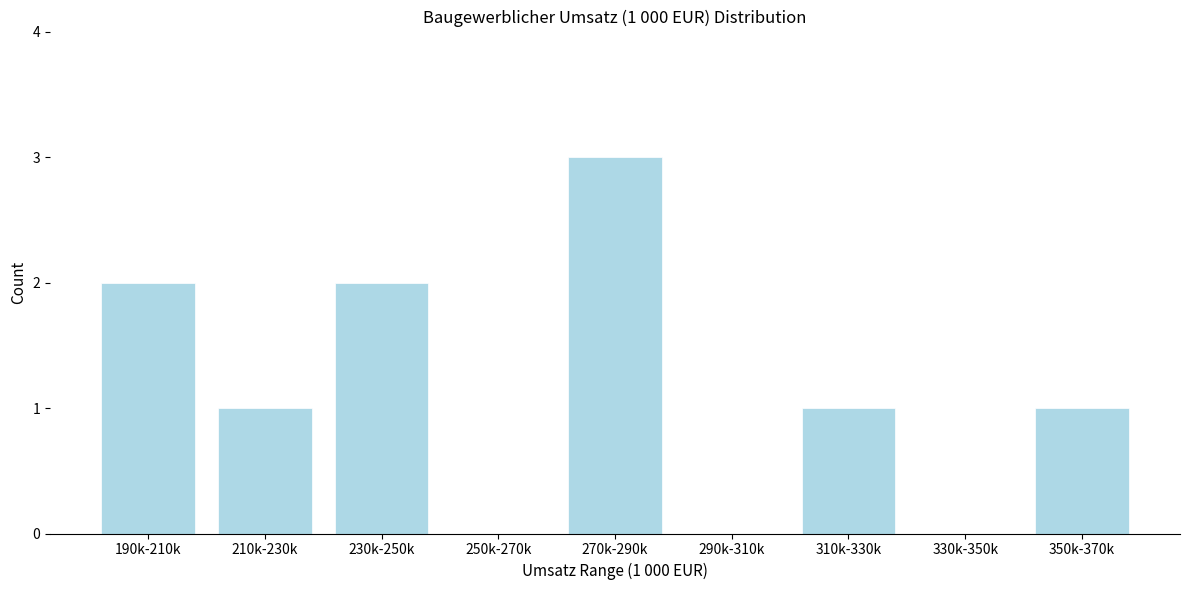

Reading left to right, extract all data points from this chart.

190k-210k=2	210k-230k=1	230k-250k=2	250k-270k=0	270k-290k=3	290k-310k=0	310k-330k=1	330k-350k=0	350k-370k=1